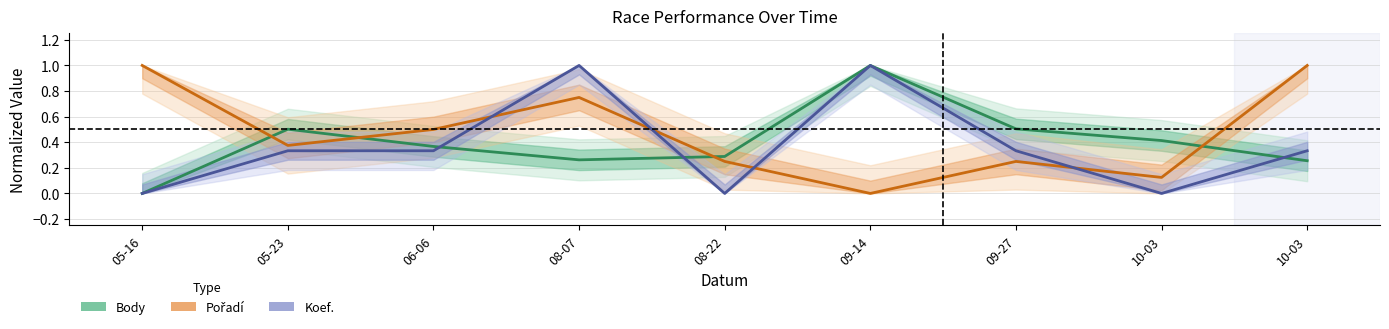

Reading left to right, list all the values displayed in this chart.

Body: 0.0	0.5	0.4	0.3	0.3	1.0	0.5	0.4	0.3
Pořadí: 1.0	0.4	0.5	0.8	0.2	0.0	0.2	0.1	1.0
Koef.: 0.0	0.3	0.3	1.0	0.0	1.0	0.3	0.0	0.3